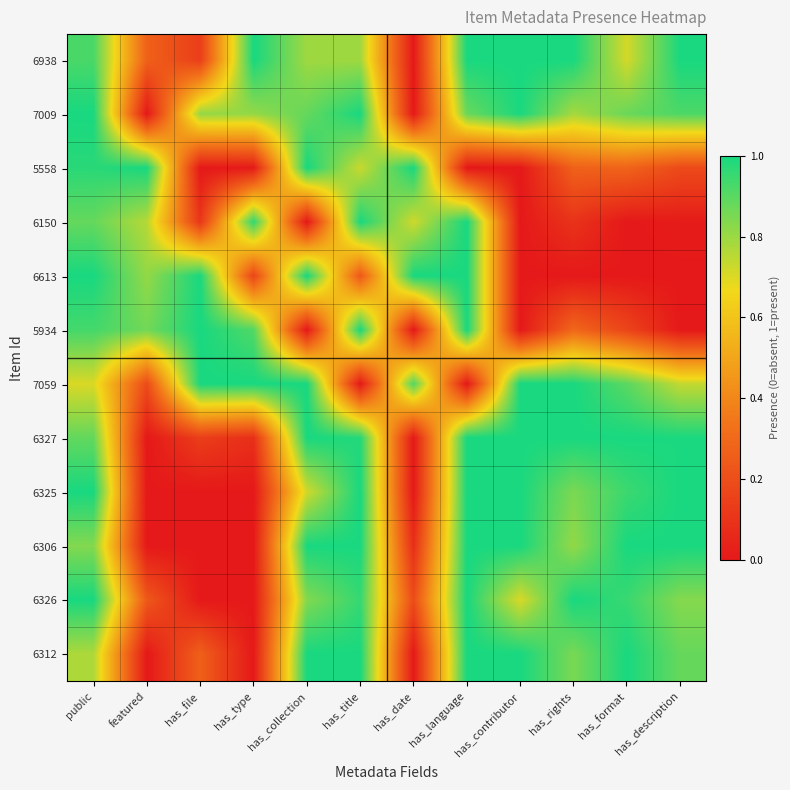

At how many categories does at least one series exceed 0?

12